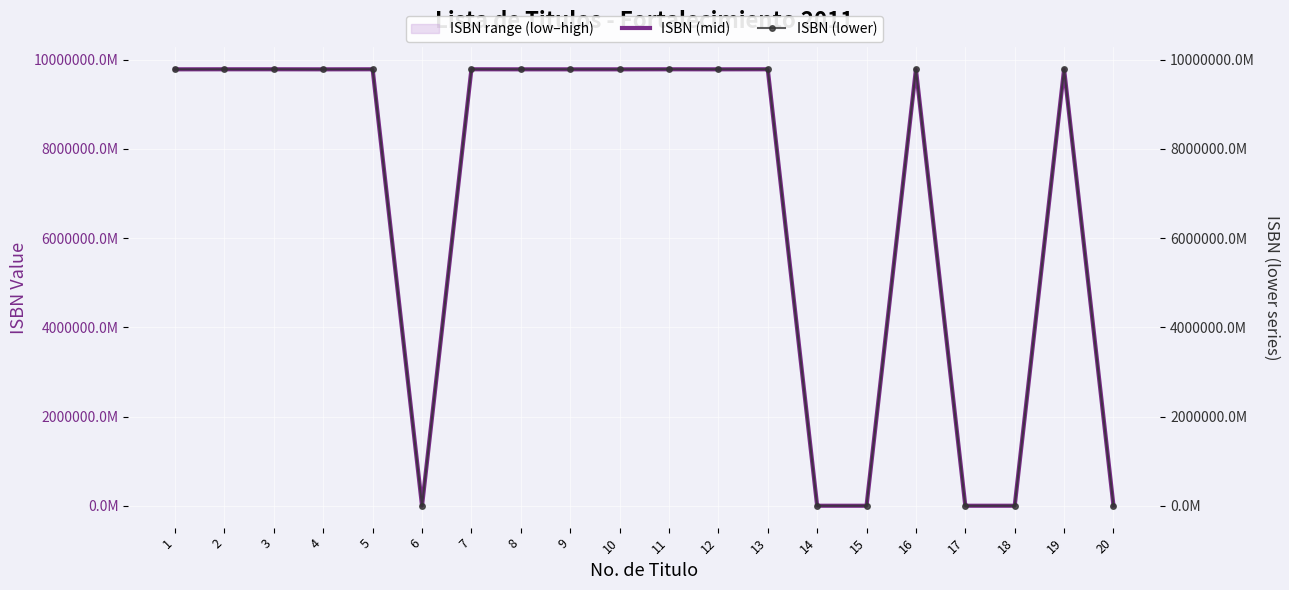

Which series has the largest total across all categories?

ISBN (mid)